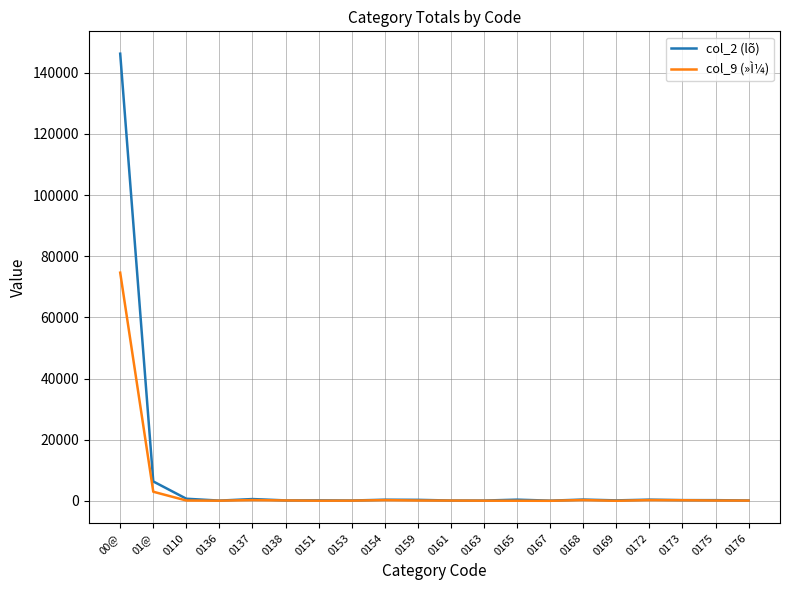

At which category does the chart reach its peak across all series?

00@